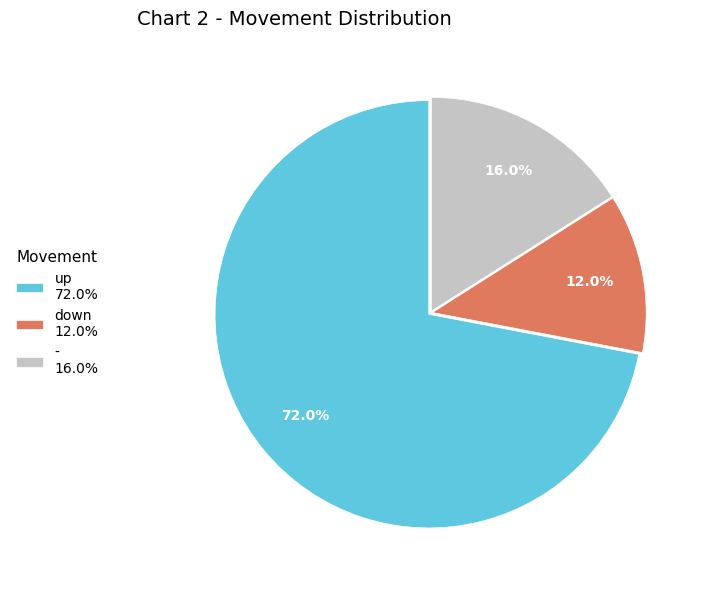

What percentage is NOT represented by -?

84.0%